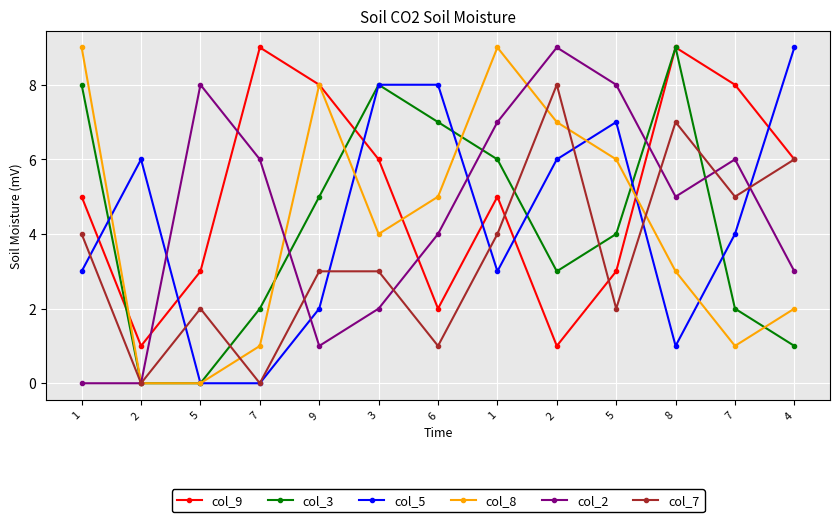

How many data points does each series have?

13